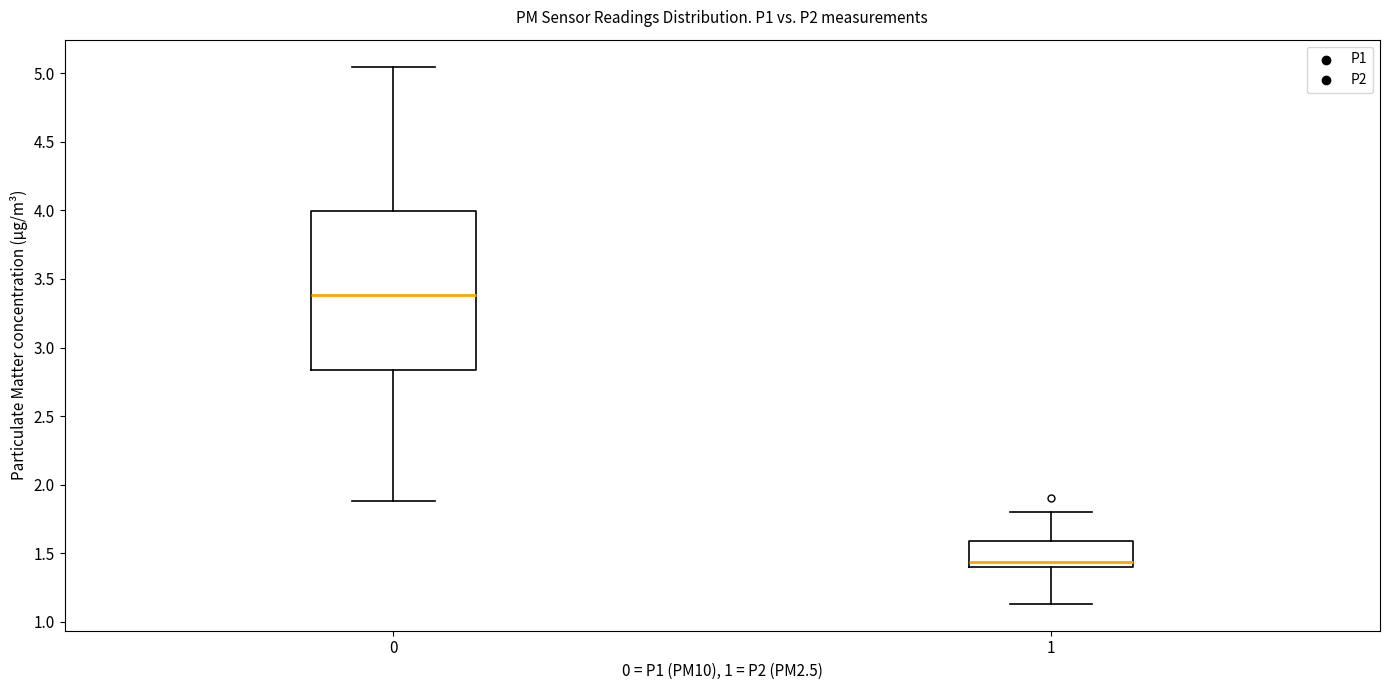

Which box's median line is the highest?

0